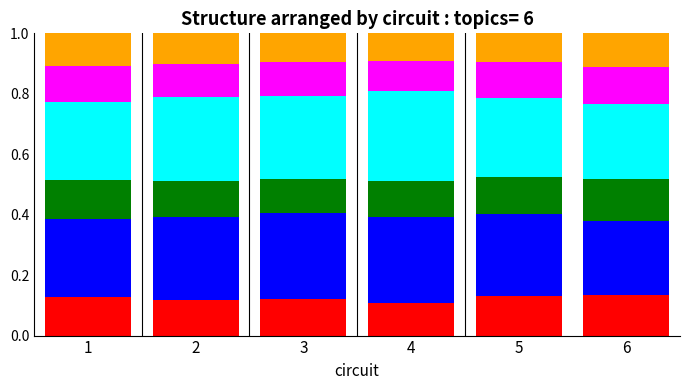

What is the total value across all series at 5?

1.0